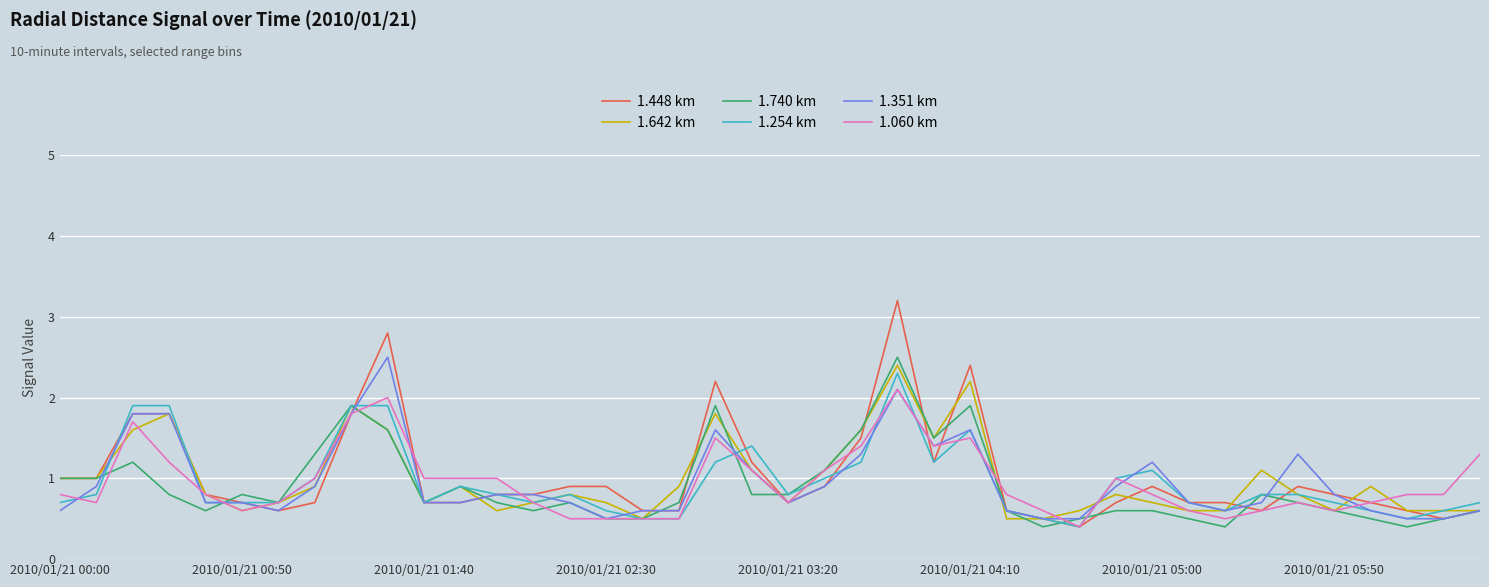

Which series has the largest range (max minus min)?

1.448 km